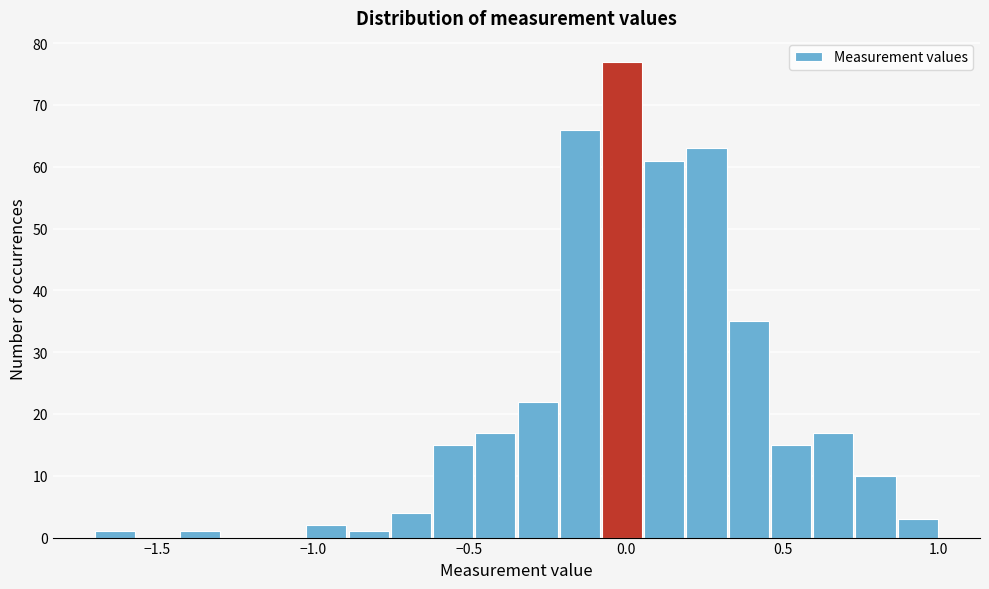

Around what value on the x-axis is the tallest bar? Give the approximate position of its centre, as read against the axis.

0.00